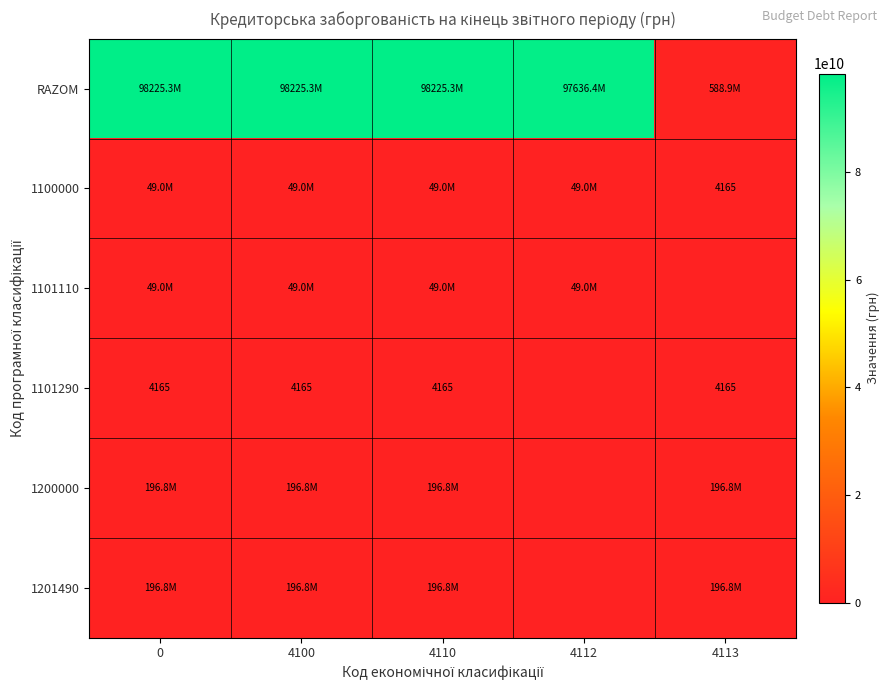

At how many categories does at least one series exceed 35808463656?

4